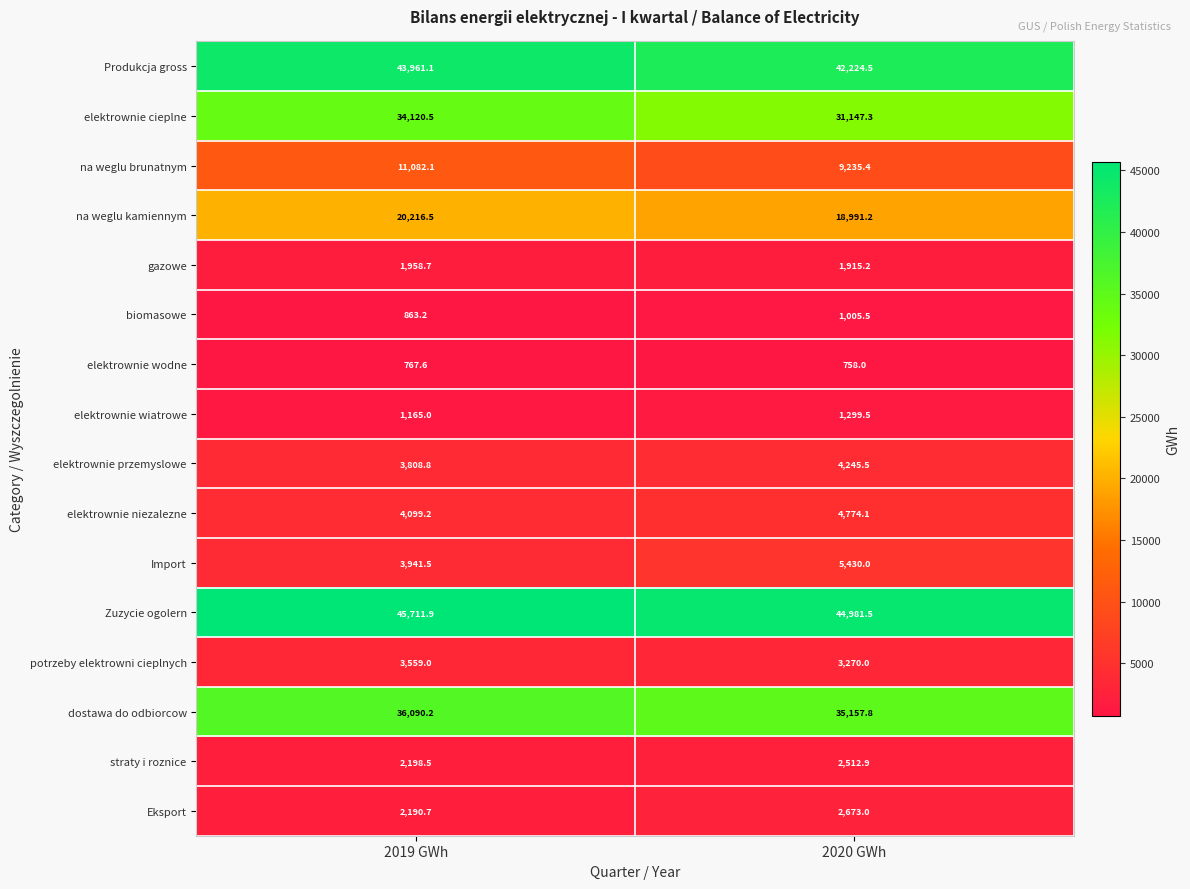

Where is straty i roznice nearest to the value 2355?

2019 GWh